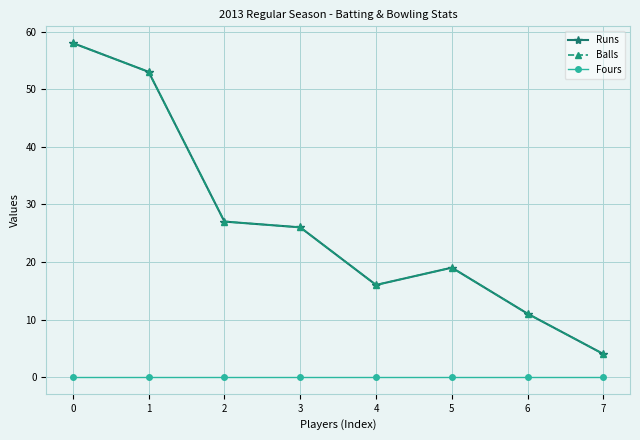

What is the average value of the Balls series?

27